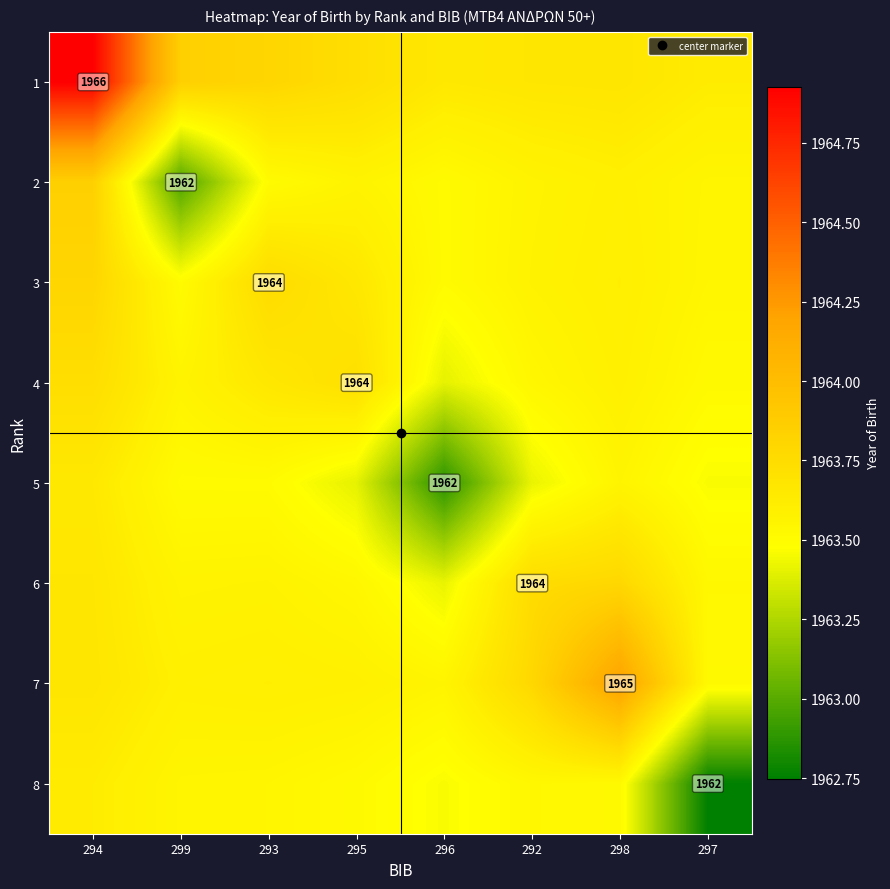

List the labels in order of 4 value, largest first.

294, 295, 293, 298, 299, 292, 297, 296